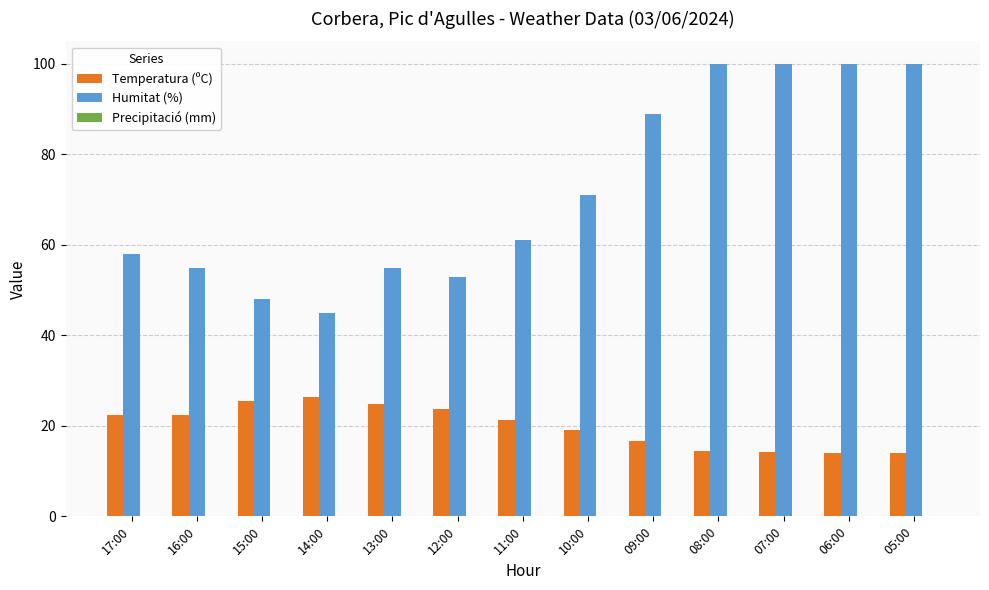

Rank the series by their maximum value, from highest to lowest.

Humitat (%), Temperatura (ºC)